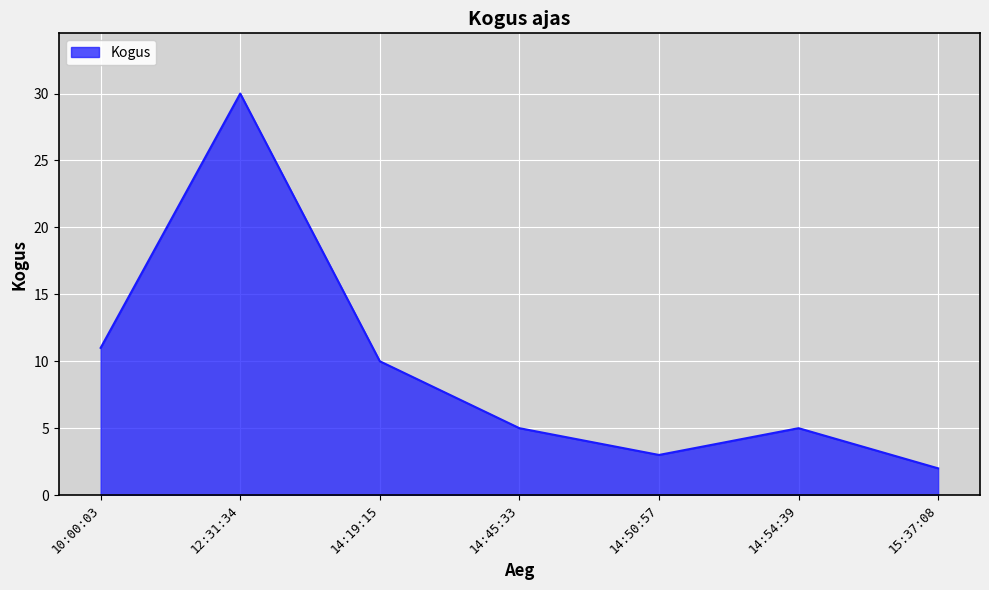

Where does the data first go above 5?

10:00:03